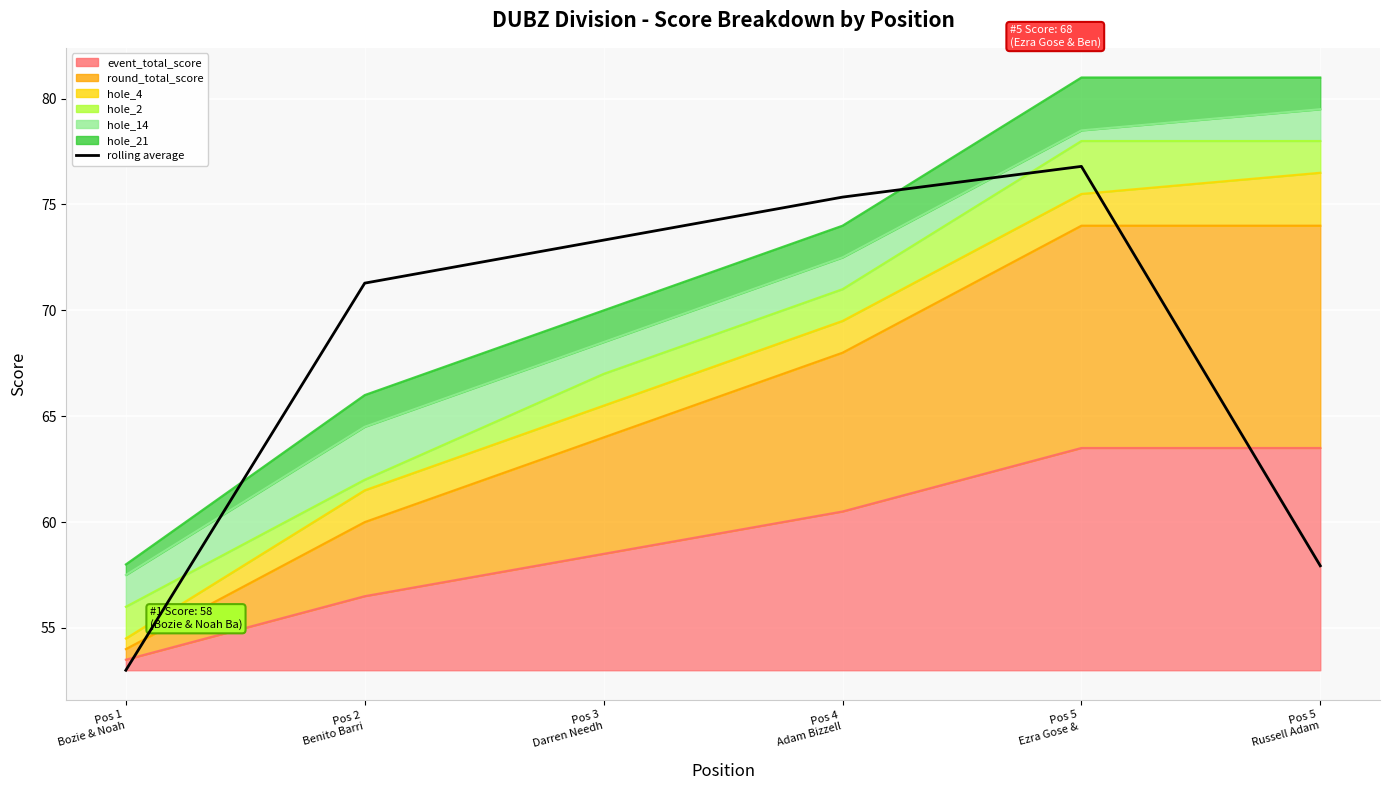

Reading left to right, transcribe all the data shown in this chart.

53.0	71.3	73.3	75.3	76.8	57.9